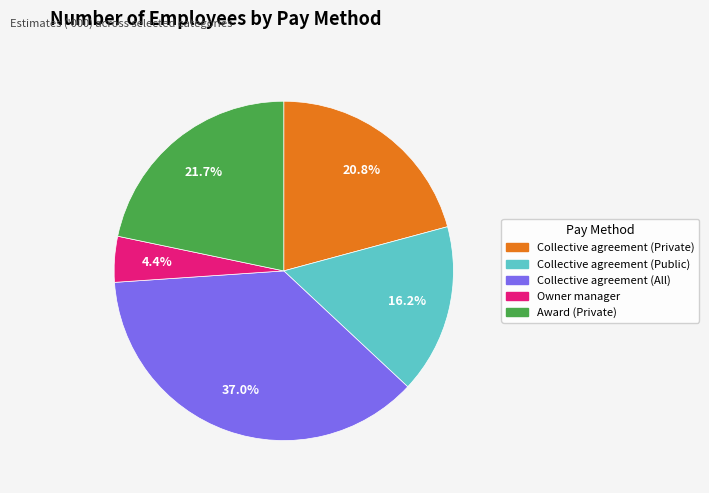

How many segments does this pie chart have?

5